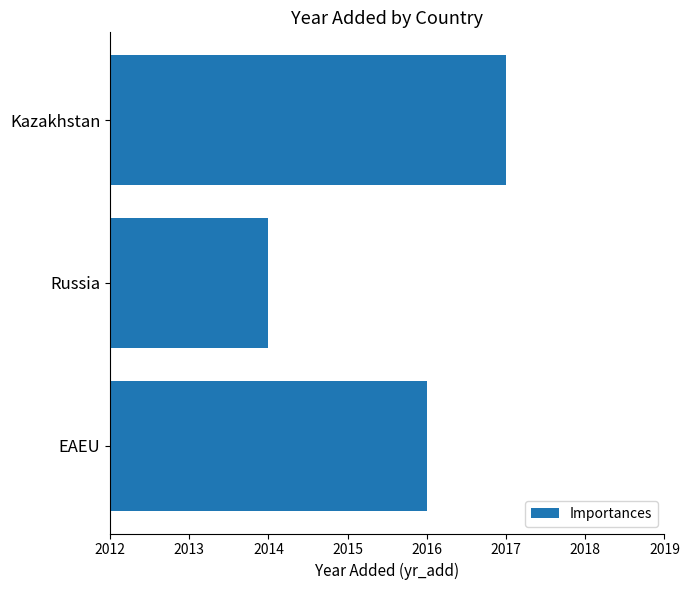

The chart shows a value of 2014 at Russia. True or false?

True